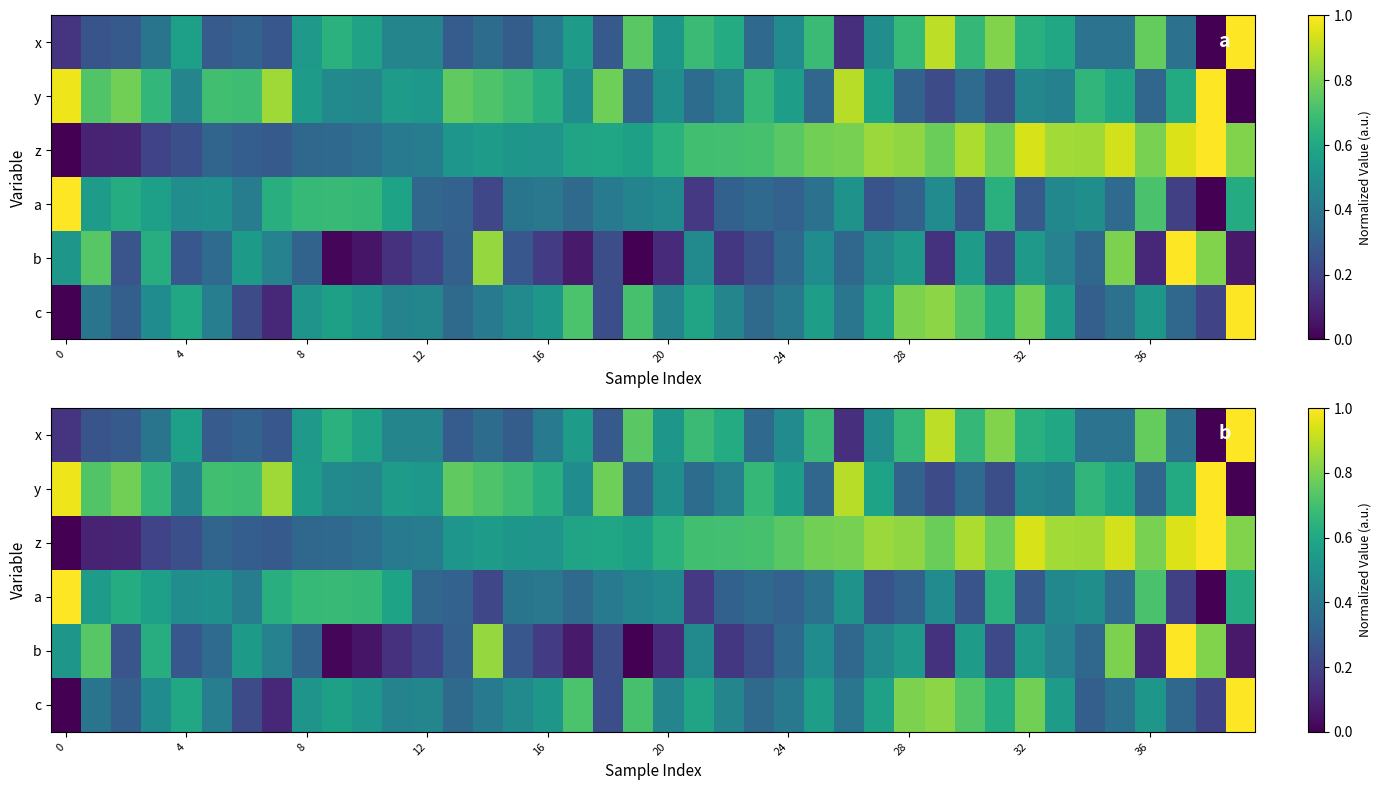

How many data points in z are above 0?

39